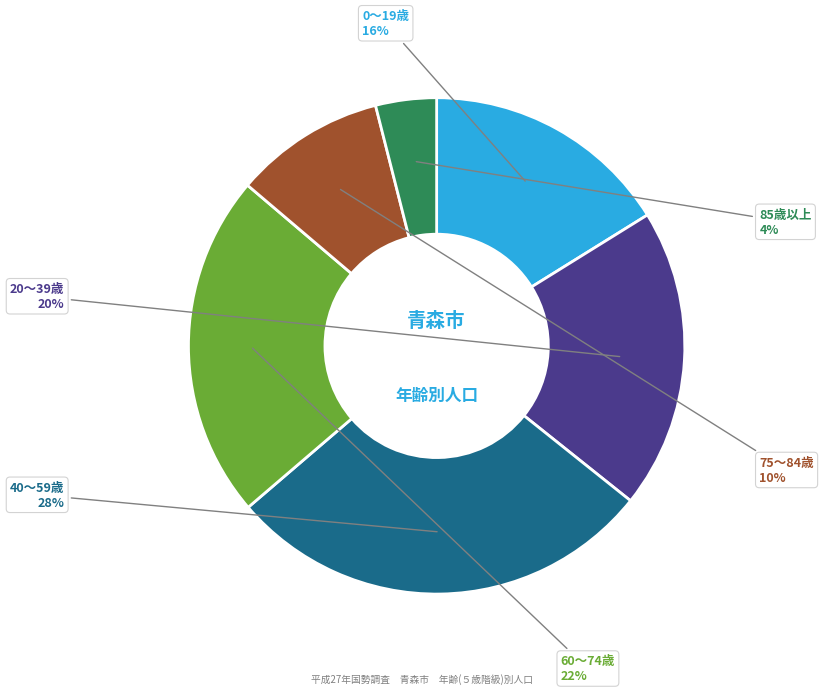

To the nearest percent, what is the difference between the largest and smallest slice percentages?

24%